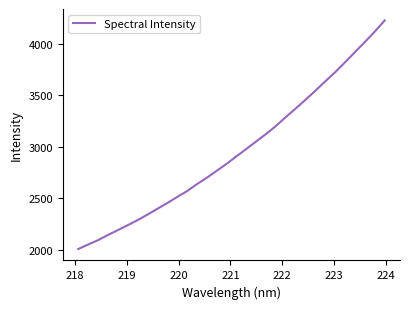

What is the greatest value displayed?

4229.3